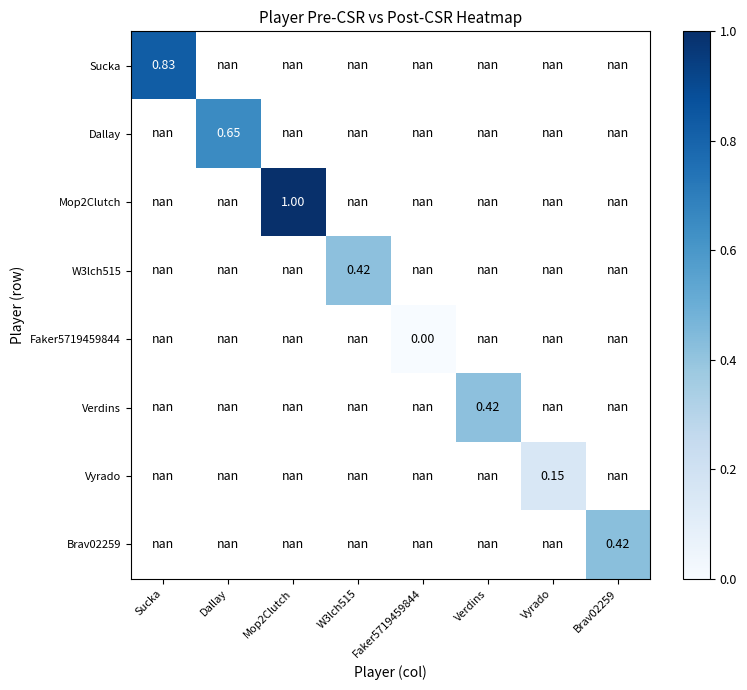

At which category does the chart reach its minimum across all series?

Faker5719459844